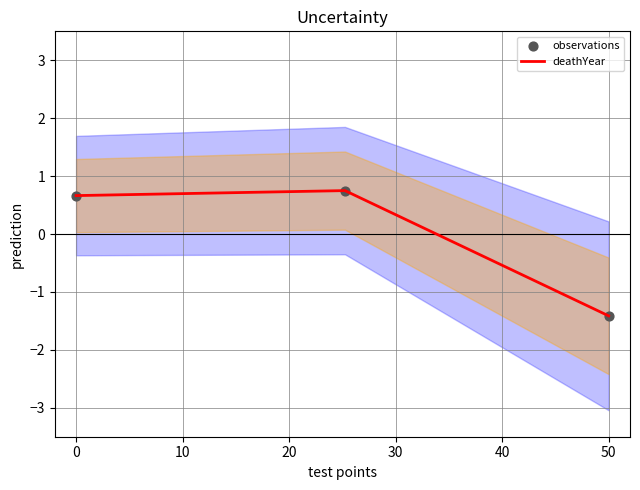

What is the highest value of the deathYear series?

0.7